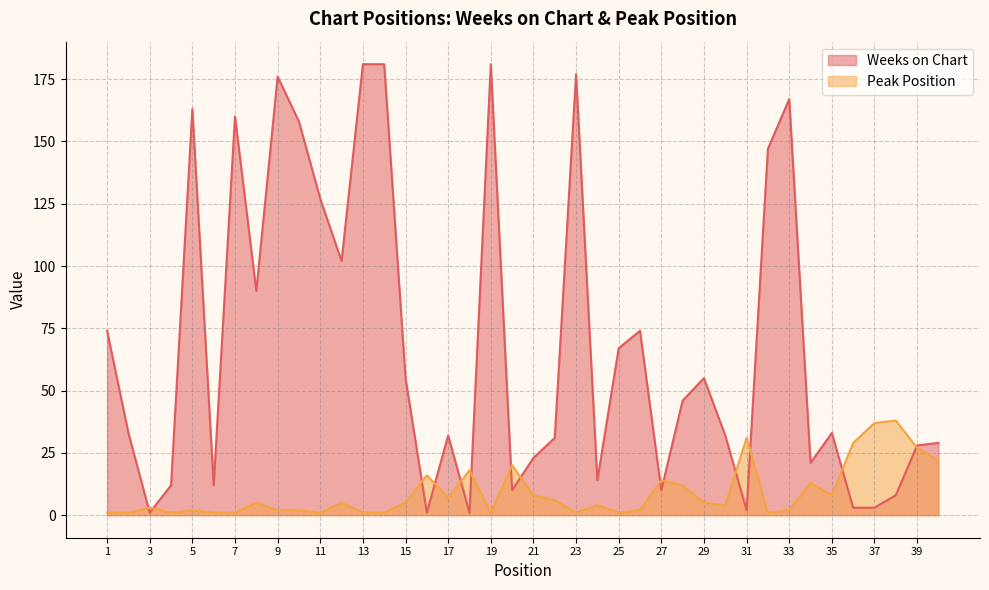

What is the sum of all Peak Position values?

359